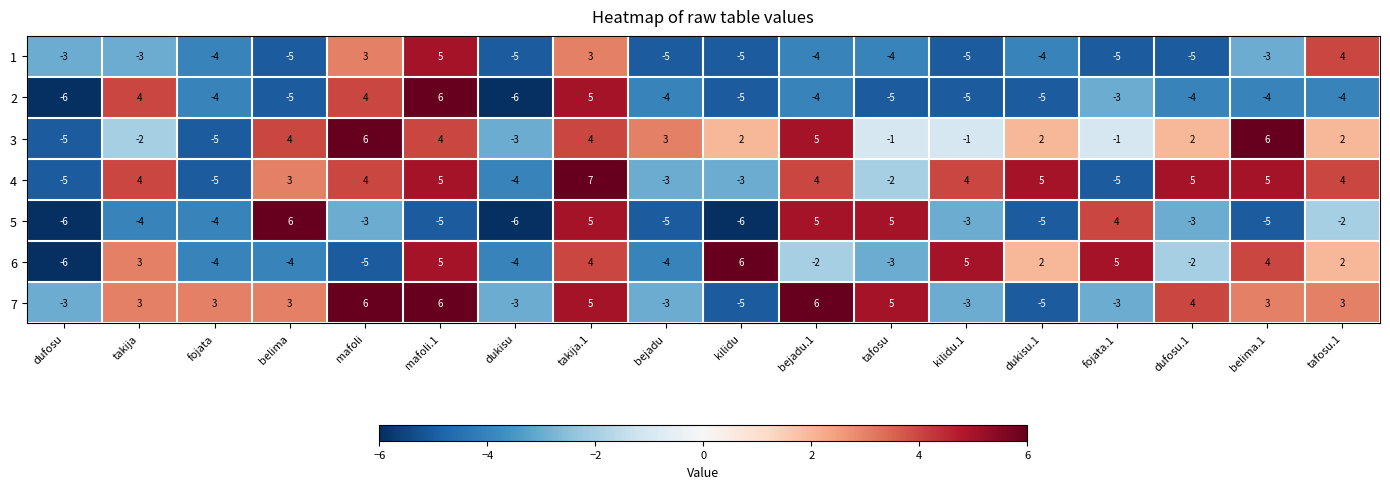

The 6 series shows 3 at tafosu.1. True or false?

False